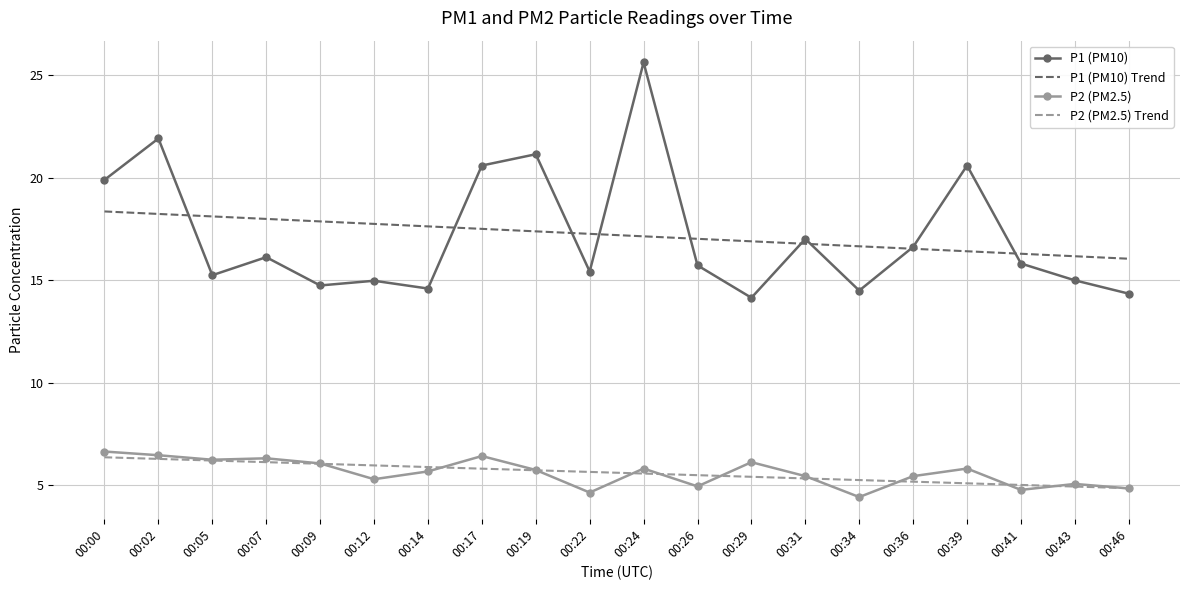

Between 00:17 and 00:43, which series saw the biggest shift?

P1 (PM10)